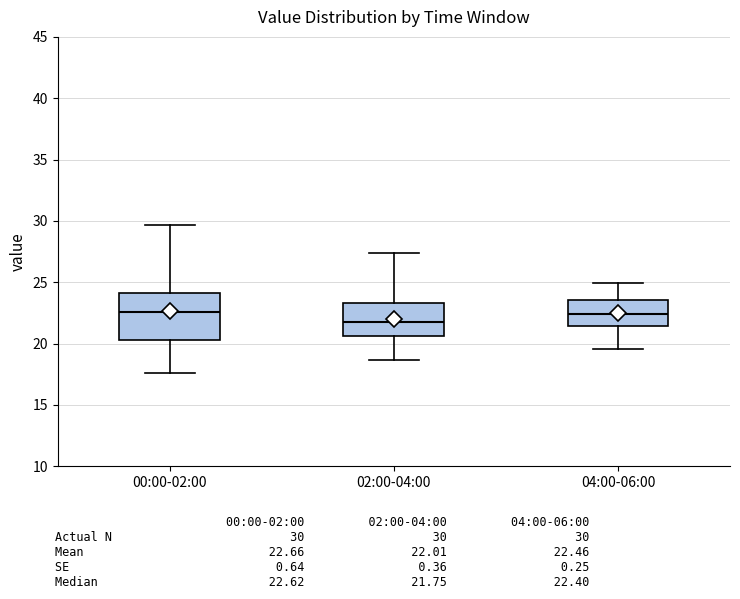

Reading left to right, read every box against the y-axis: the position of its median line, the range the box covers, and the ends of its whiskers. The values are not printed on the chart, so give them approximately, as read against the axis.

00:00-02:00: median 22.5, box 20.5 to 24.0, whiskers 17.5 to 29.5
02:00-04:00: median 22.0, box 20.5 to 23.5, whiskers 18.5 to 27.5
04:00-06:00: median 22.5, box 21.5 to 23.5, whiskers 19.5 to 25.0